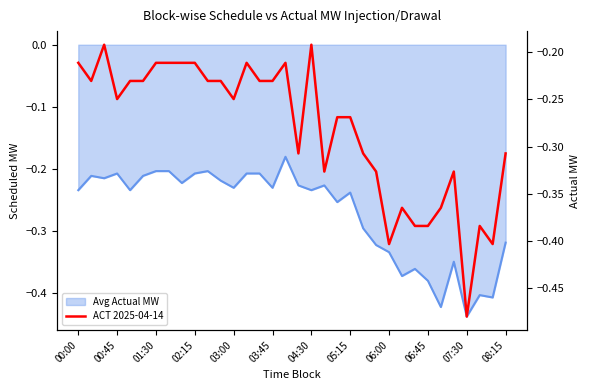

How many interior local valleys (lower than both neighbors) does the data have?

8